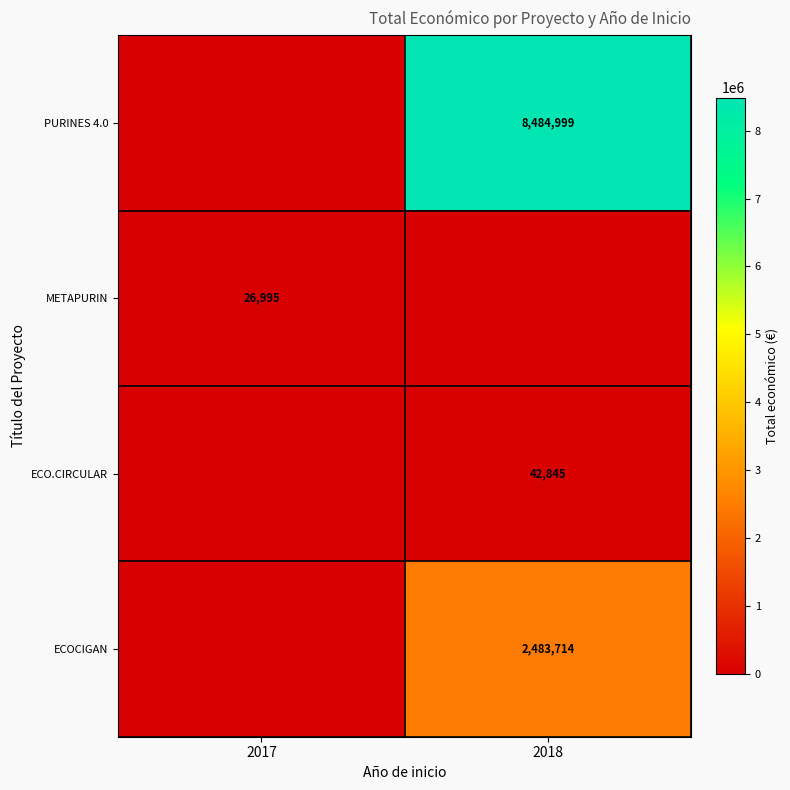

Is it true that PURINES 4.0 equals 11434317 at 2018?

False